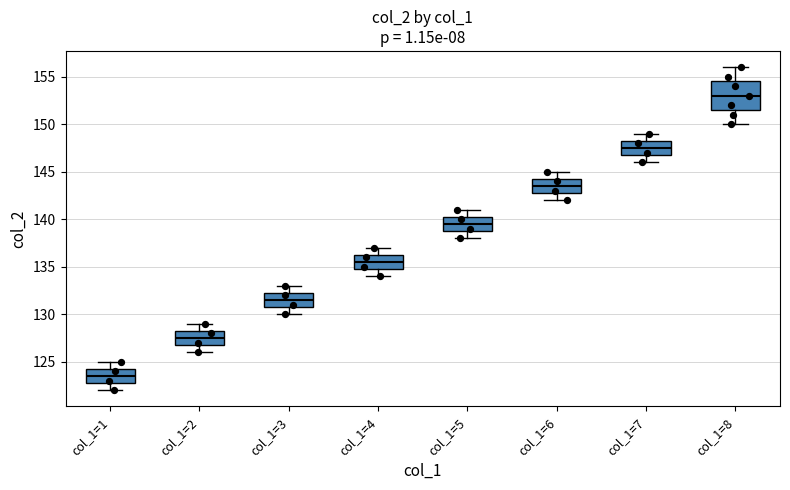

Comparing the boxes themselves (not the whiskers), which one is the tallest?

col_1=8